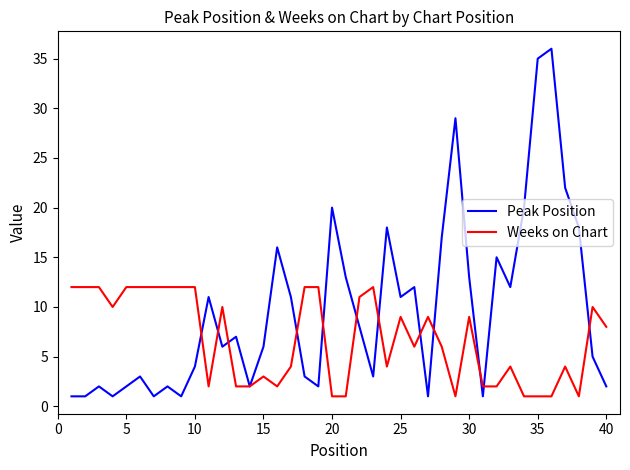

Which series has the largest range (max minus min)?

Peak Position